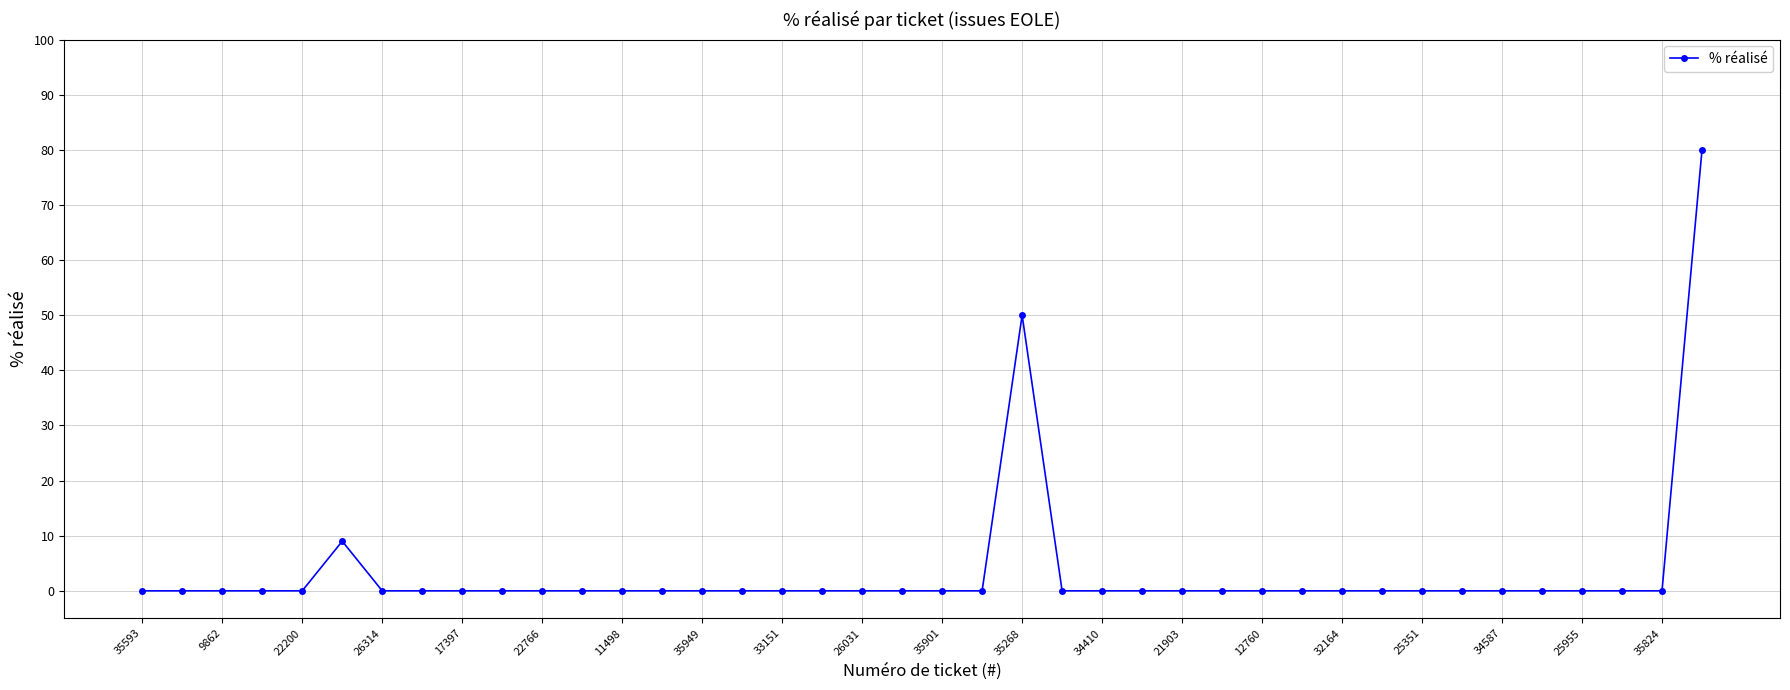

What is the greatest value displayed?

80